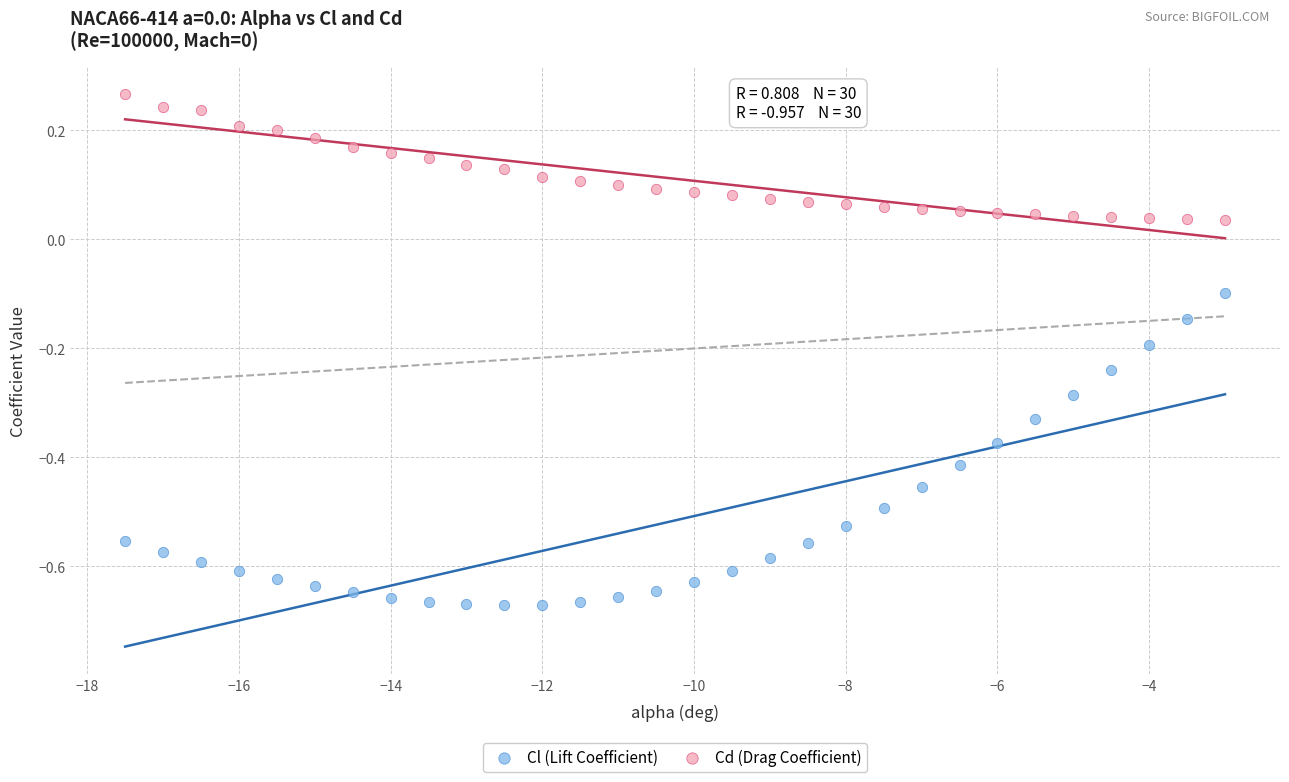

Which series reaches the minimum Y coordinate?

Cl (Lift Coefficient)